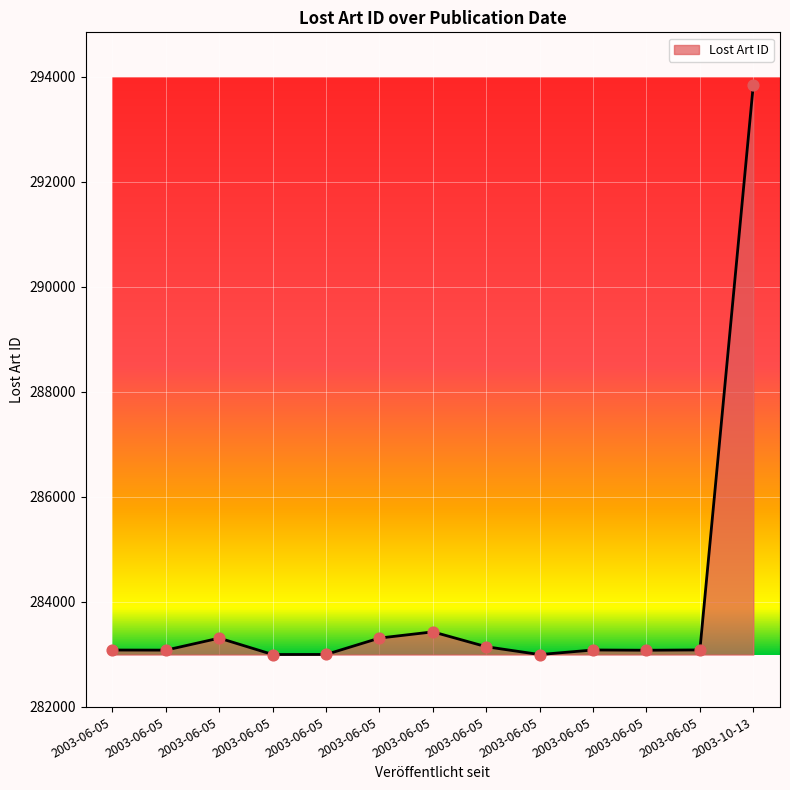

Approximately how many times larger is the value at 2003-06-05 compared to 2003-06-05?

1.0